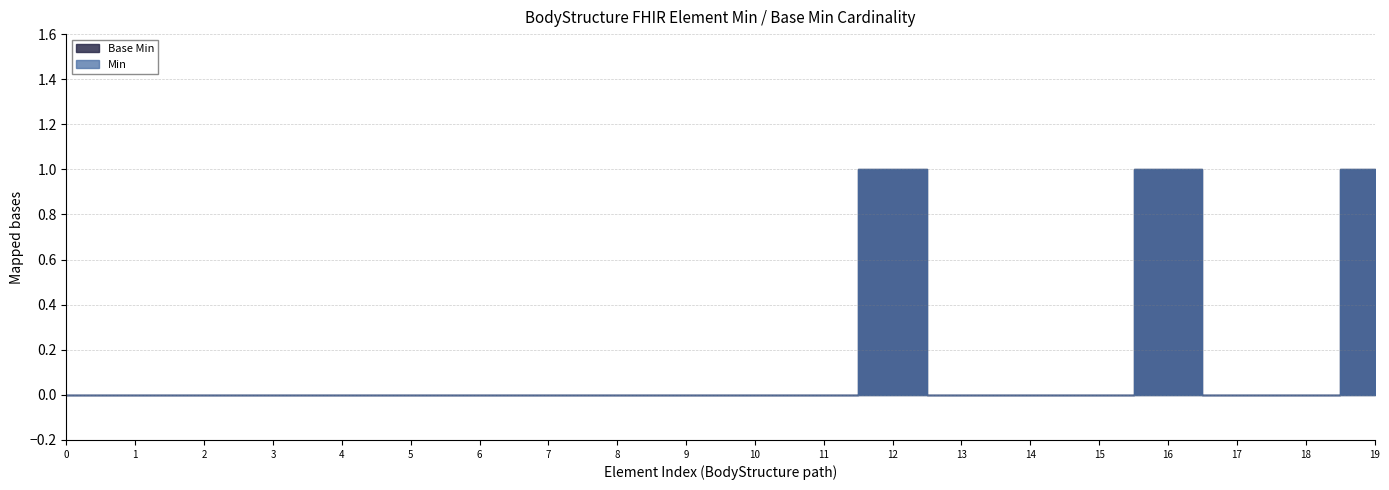

Which series has the largest total across all categories?

Min